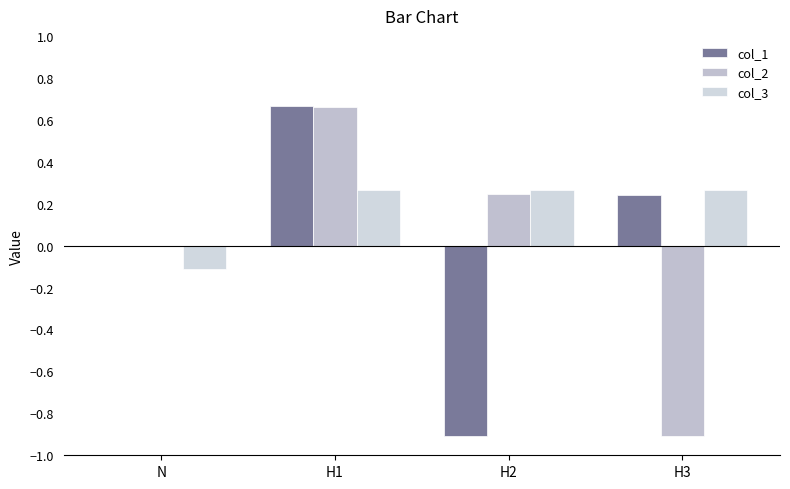

The value of col_1 at N is -0.0. True or false?

False